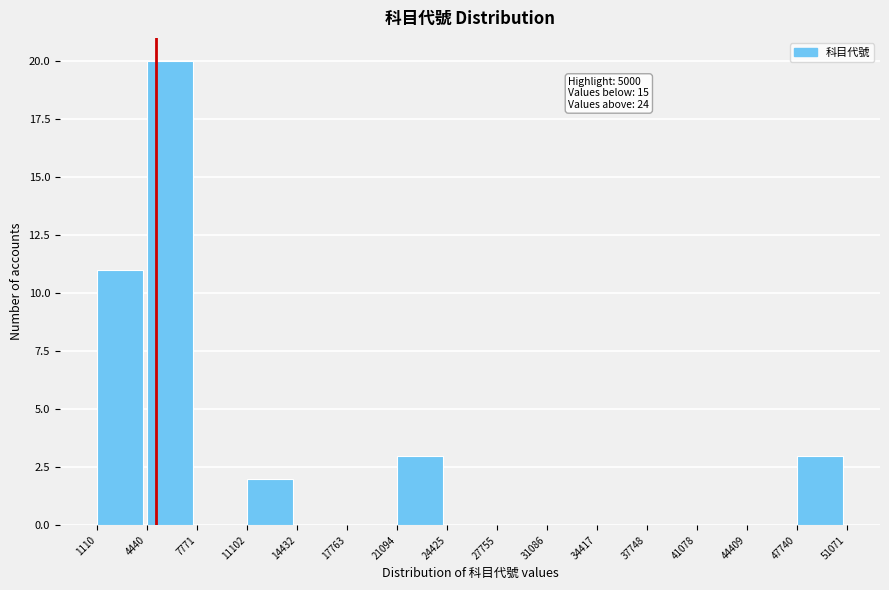

Which range on the x-axis has the tallest bar?

4440 to 7771